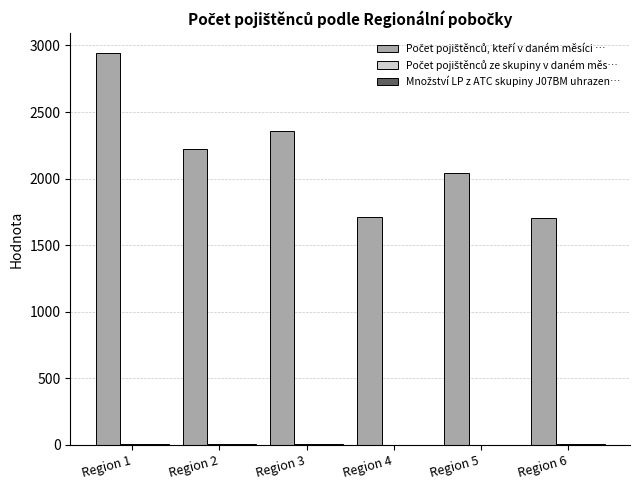

Which label corresponds to the largest value in the chart?

Region 1